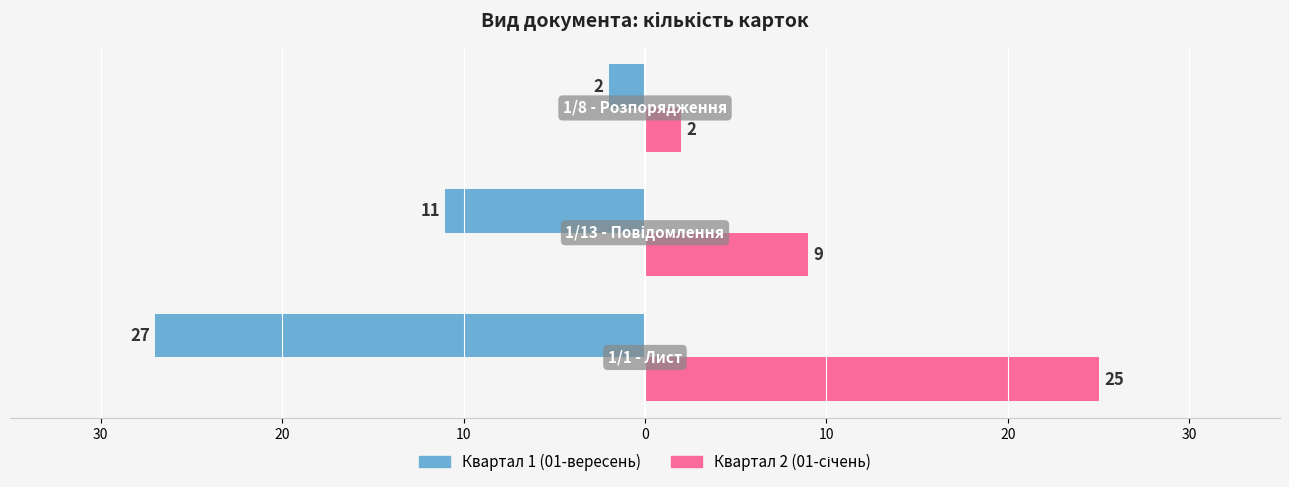

Is it true that Квартал 1 equals -5 at 20?

False